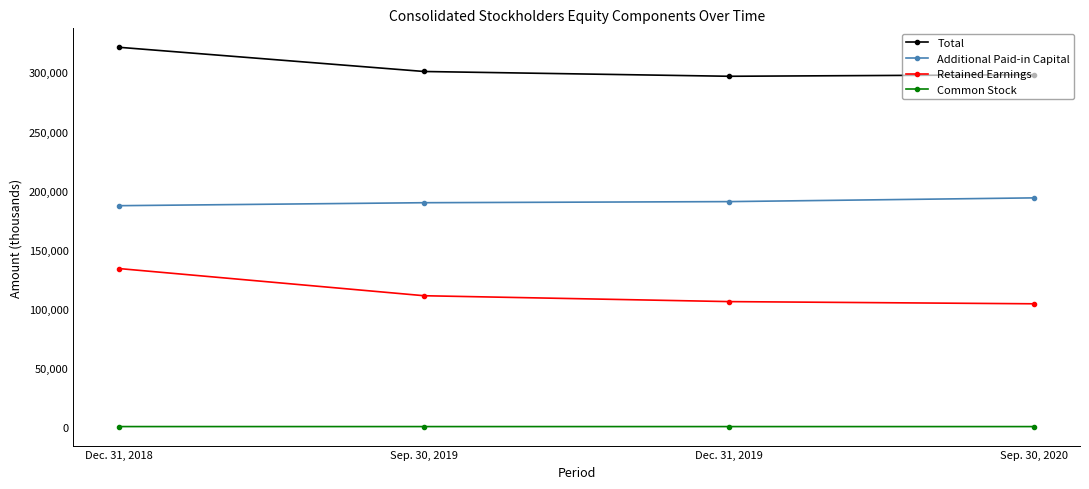

Is it true that Additional Paid-in Capital equals 193787 at Sep. 30, 2020?

True